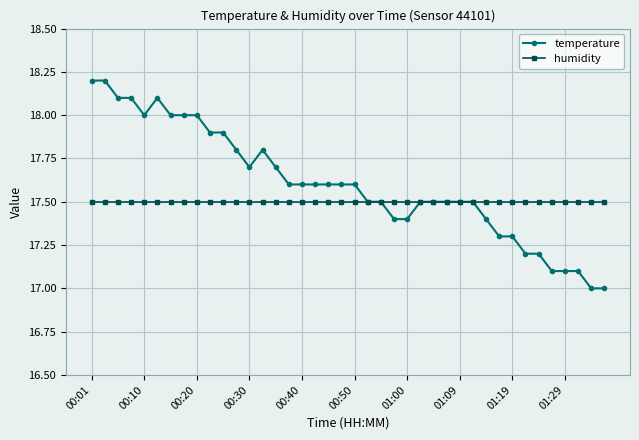

How many lines are shown in the chart?

2